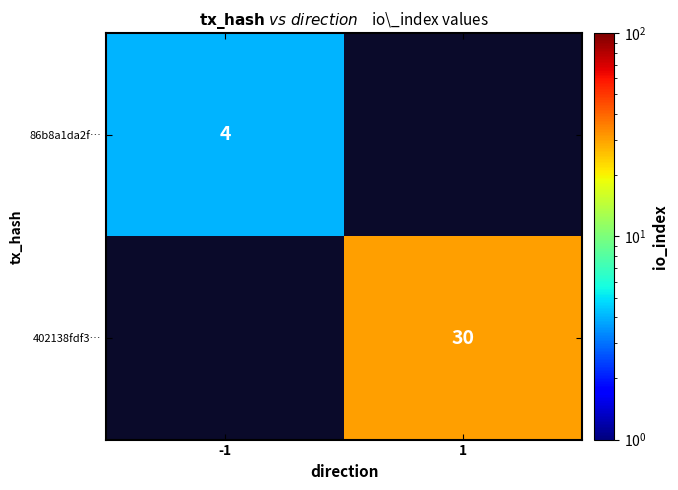

How many series are shown in this chart?

2